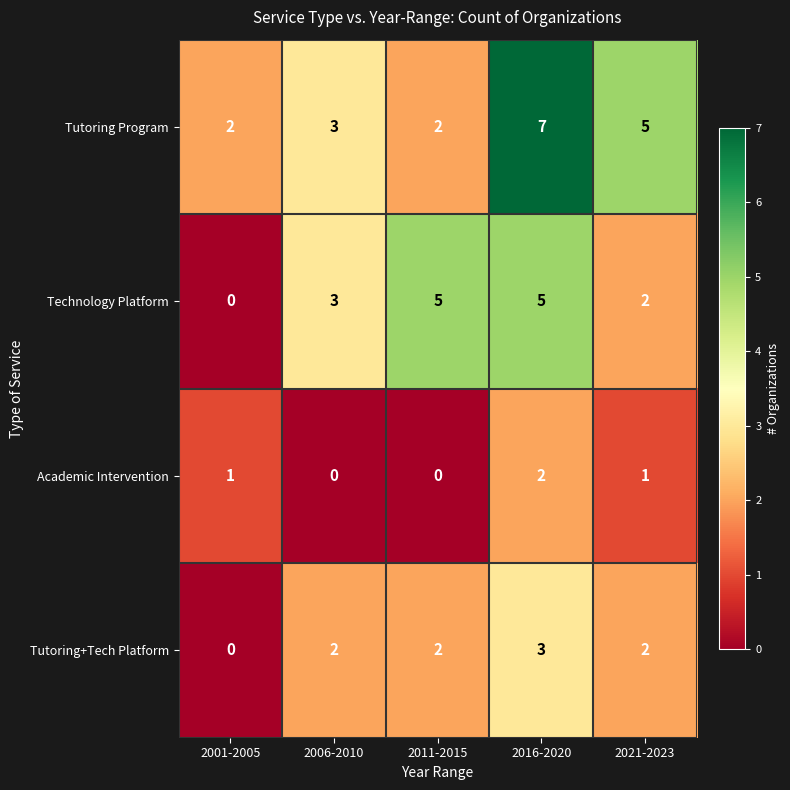

What is the sum of the Technology Platform values at 2001-2005 and 2016-2020?

5